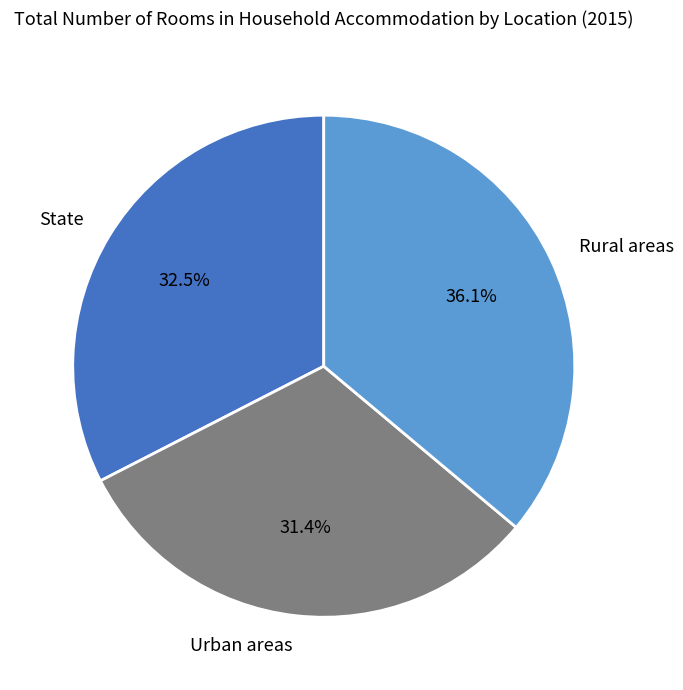

Is Urban areas the majority of the pie?

No